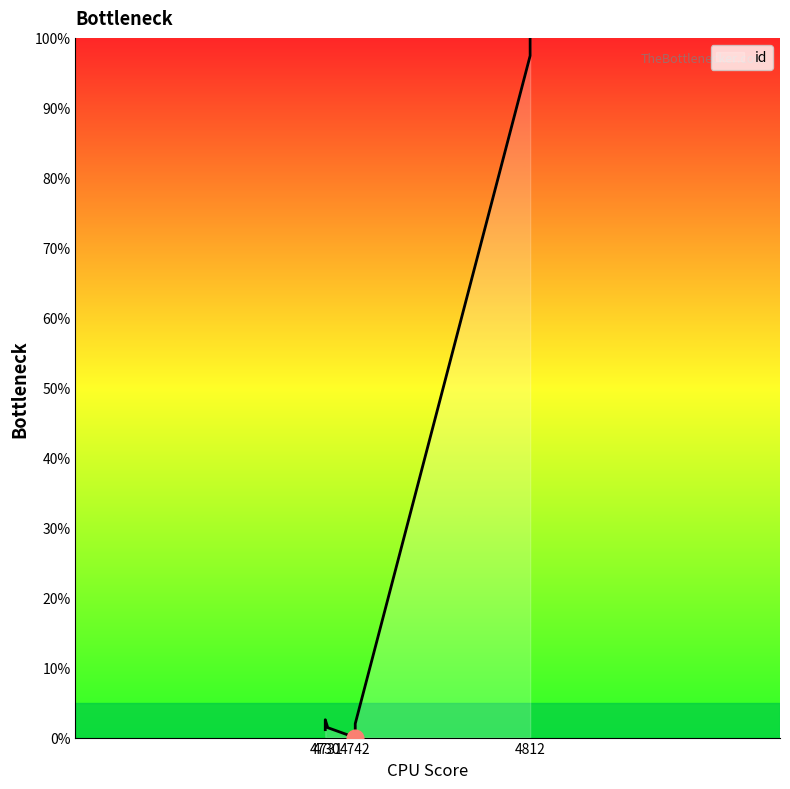

True or false: the data has more than 2 interior local peaks.

False